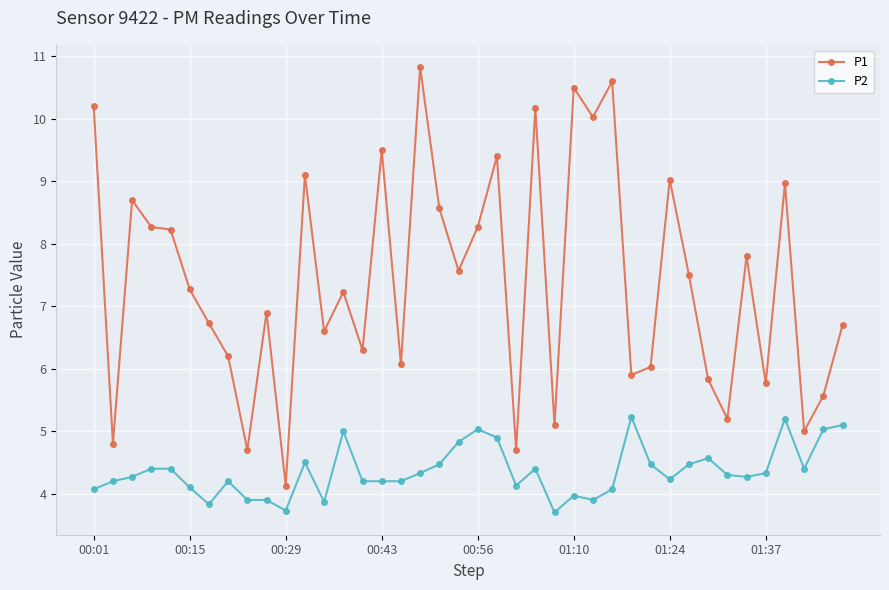

What is the minimum value shown in the chart?

3.7